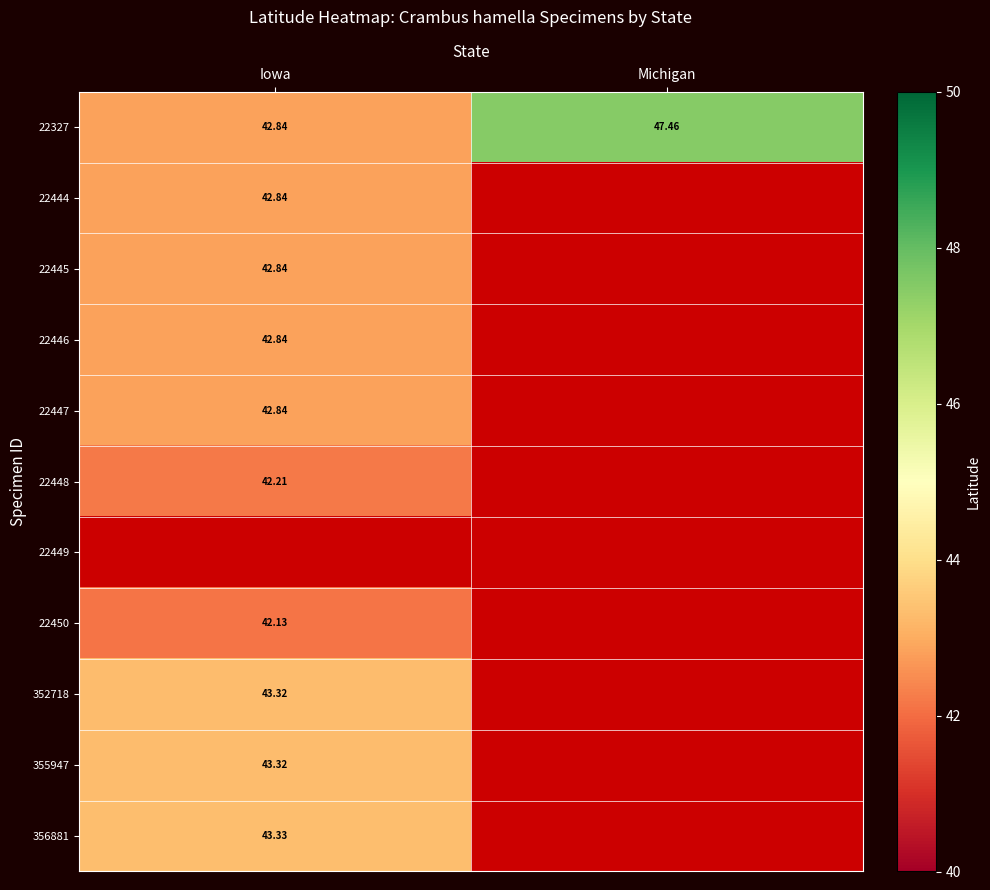

At how many categories does at least one series exceed 43?

2